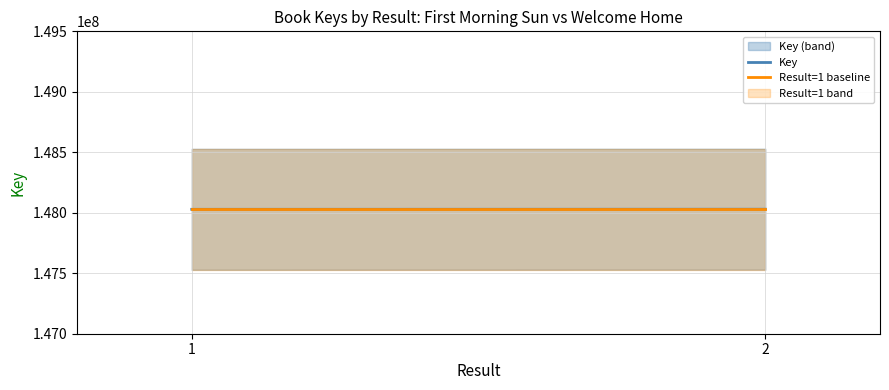

Between 1 and 2, which is larger?

2